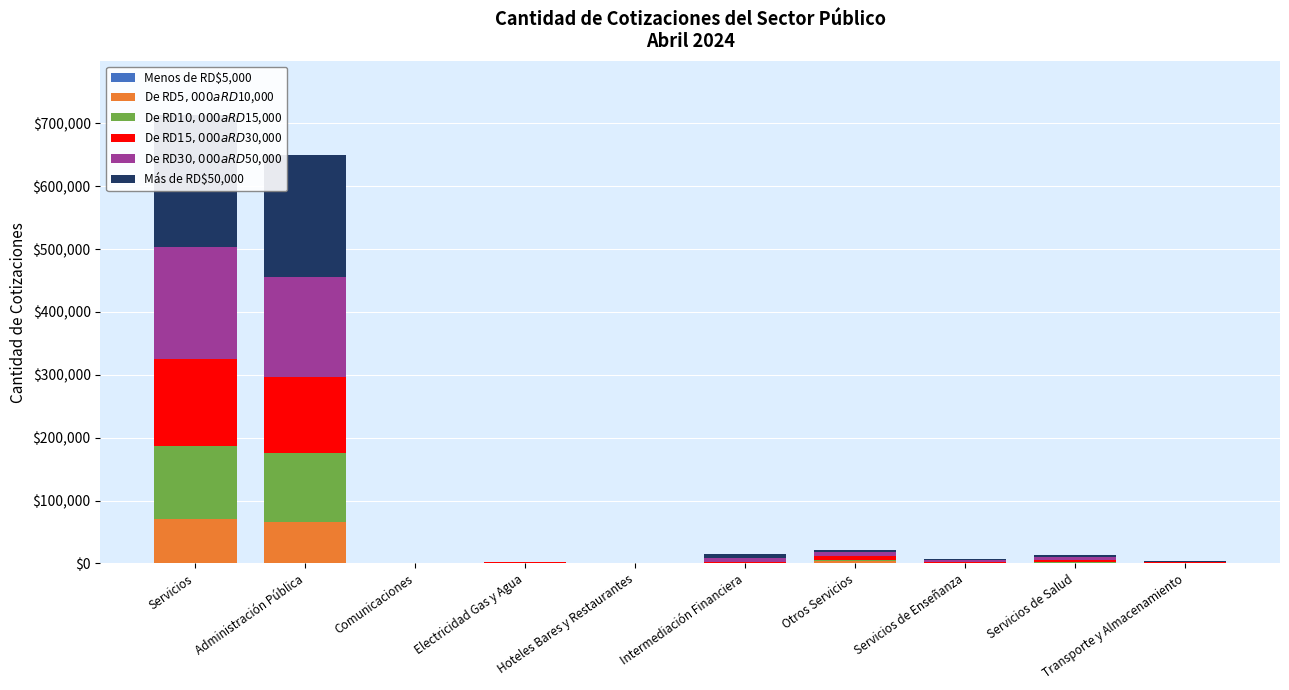

How many values in De RD$5,000 a RD$10,000 are above zero?

8